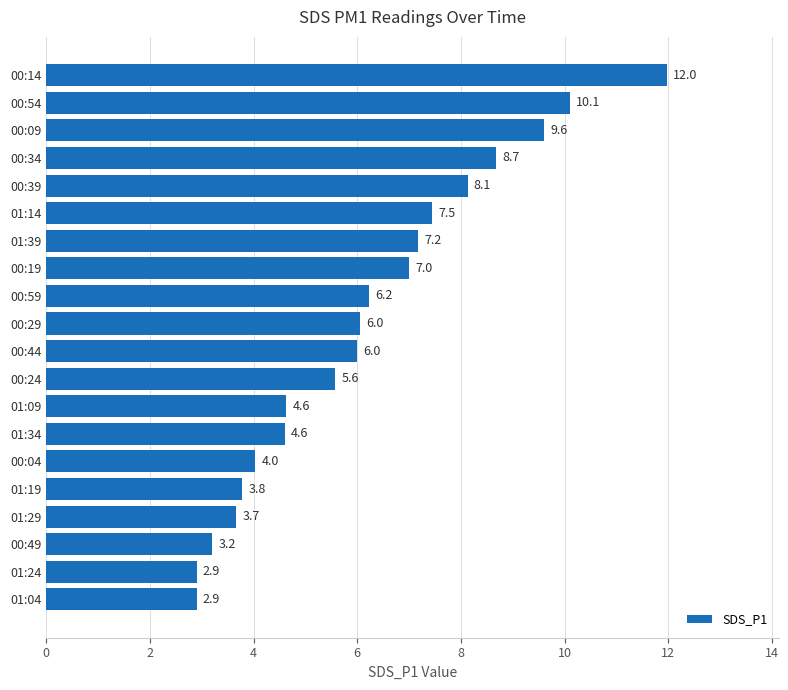

What is the maximum value shown in the chart?

12.0